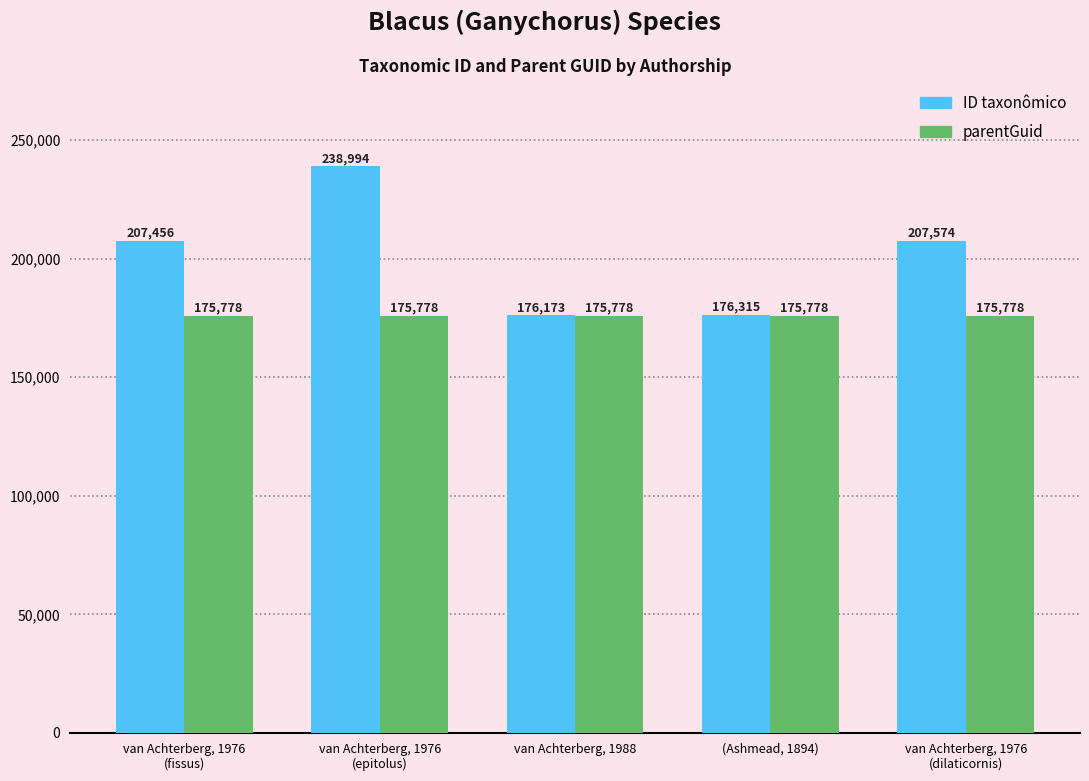

What is the smallest value displayed?

175778